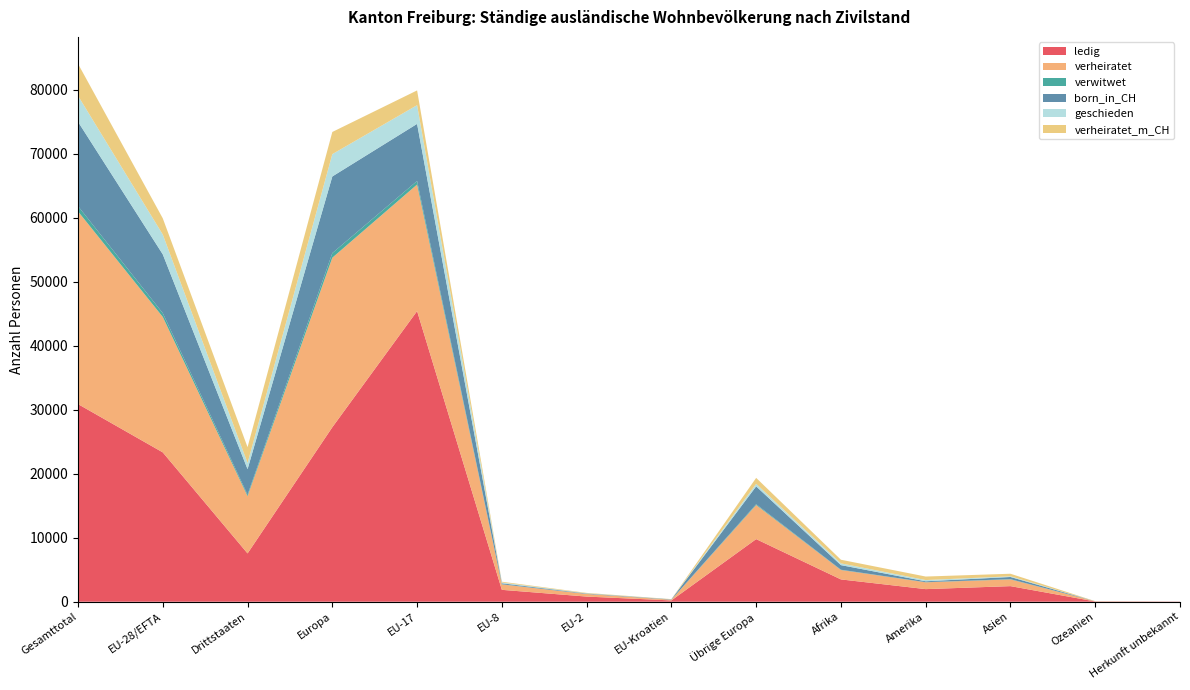

Reading right to left, transcribe all the data shown in this chart.

ledig: 30	40	2435	1968	3485	9782	201	804	1857	45411	27264	7546	23333	30879
verheiratet: 5	26	1052	1064	1470	5329	113	406	850	19777	26491	8946	21162	30108
verwitwet: 0	0	42	25	44	124	8	8	20	556	718	235	594	829
born_in_CH: 6	2	336	135	718	2788	45	61	153	8919	11974	3985	9186	13171
geschieden: 3	4	103	192	272	391	14	35	120	2925	3488	965	3097	4062
verheiratet_m_CH: 1	13	404	551	570	936	27	65	126	2304	3464	2475	2528	5003